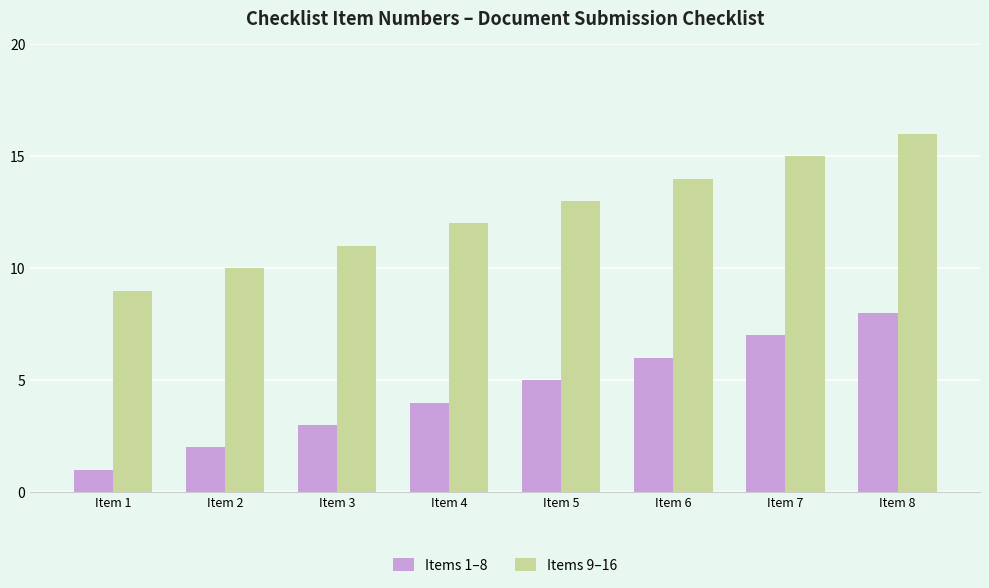

How many bars are there in total?

16